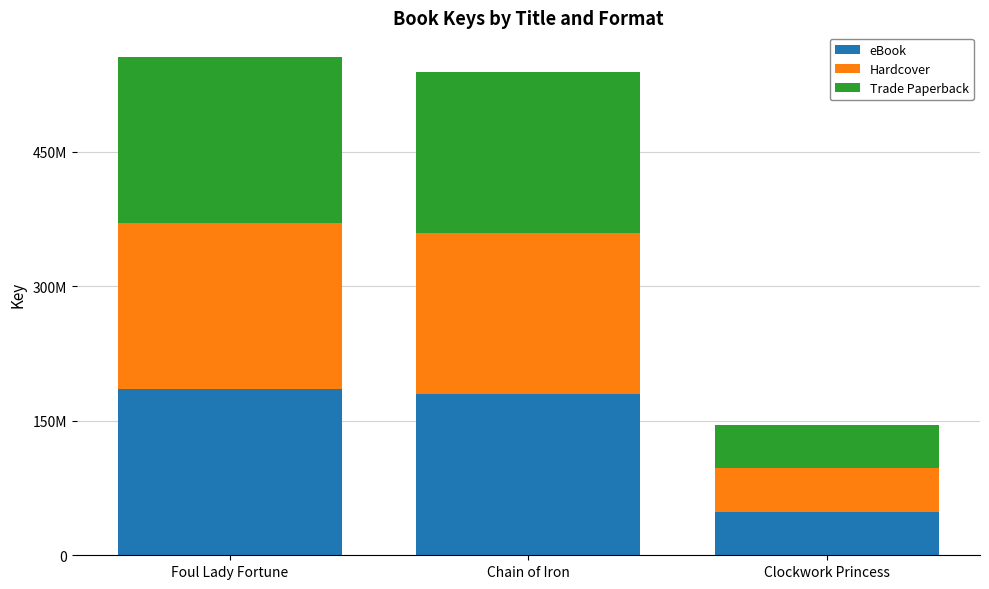

What are all the series names shown in the legend?

eBook, Hardcover, Trade Paperback